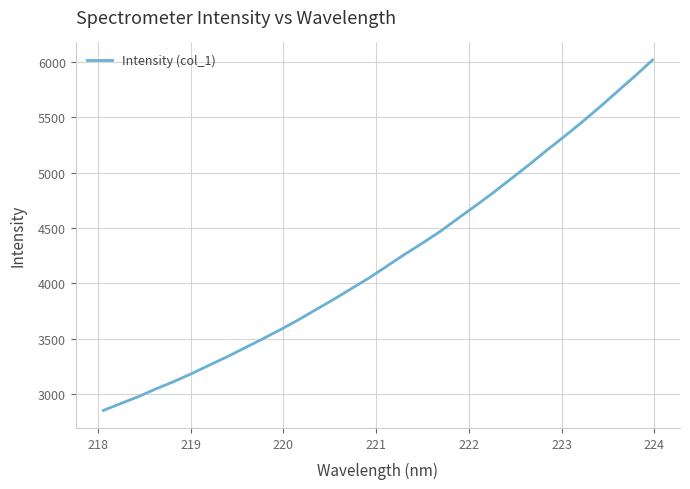

What is the difference between the maximum and minimum values?

3161.9